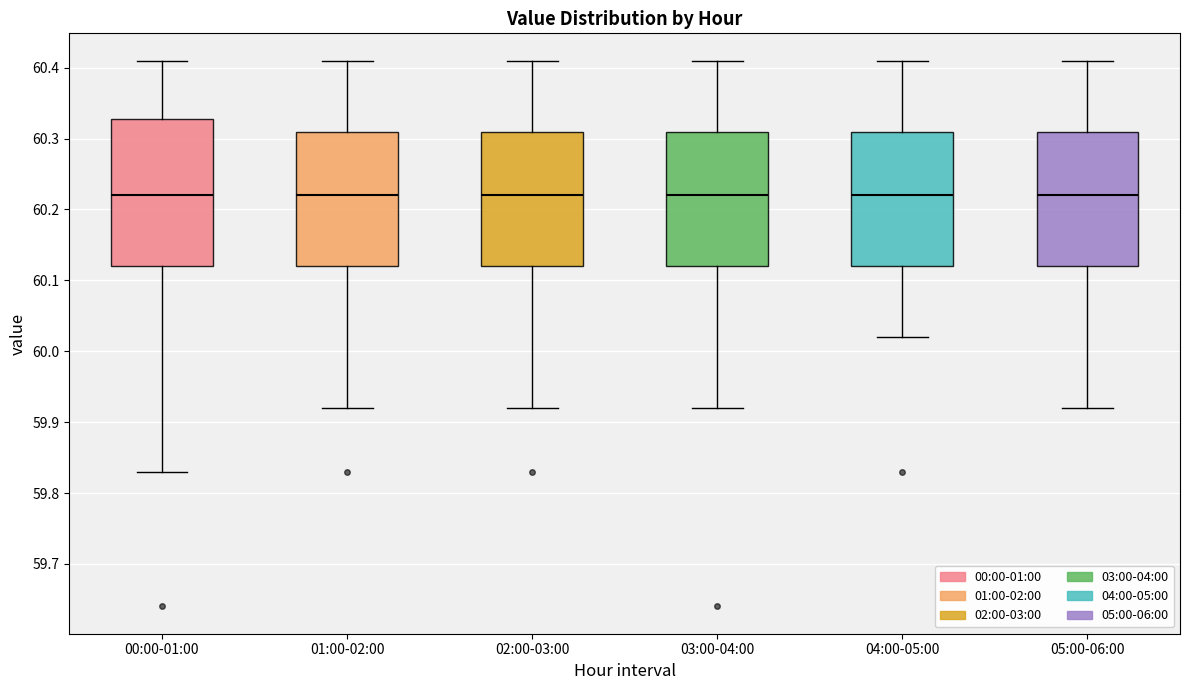

Which box is the tallest, from its lower edge to its upper edge?

00:00-01:00